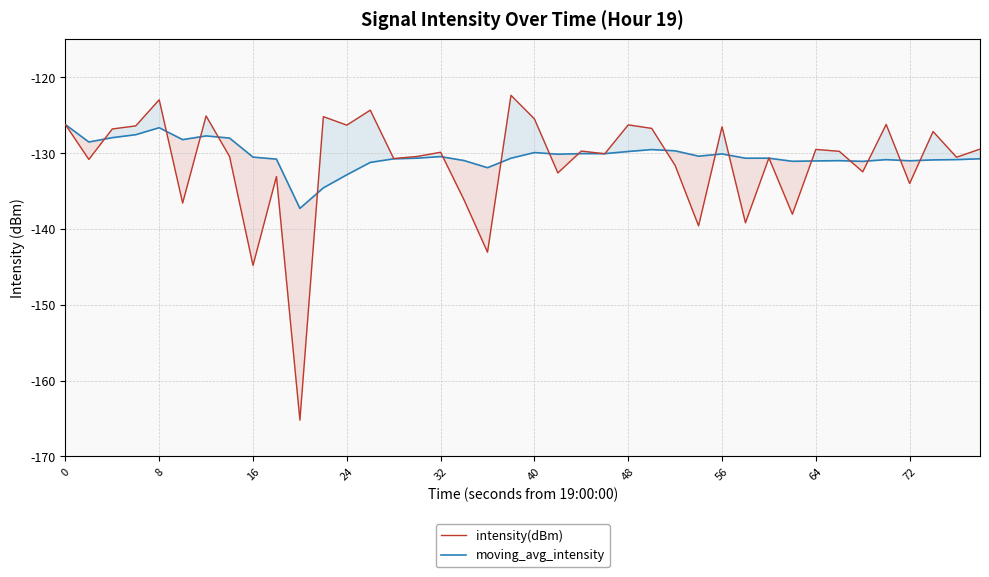

At which category is the sum across all series the highest?

8